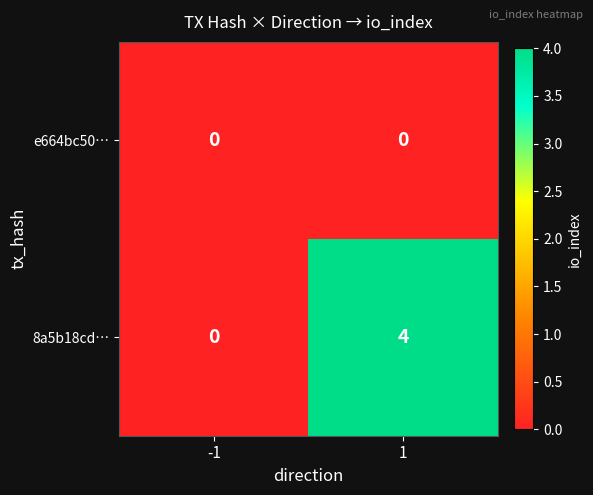

Read the 8a5b18cd… value at 1.

4